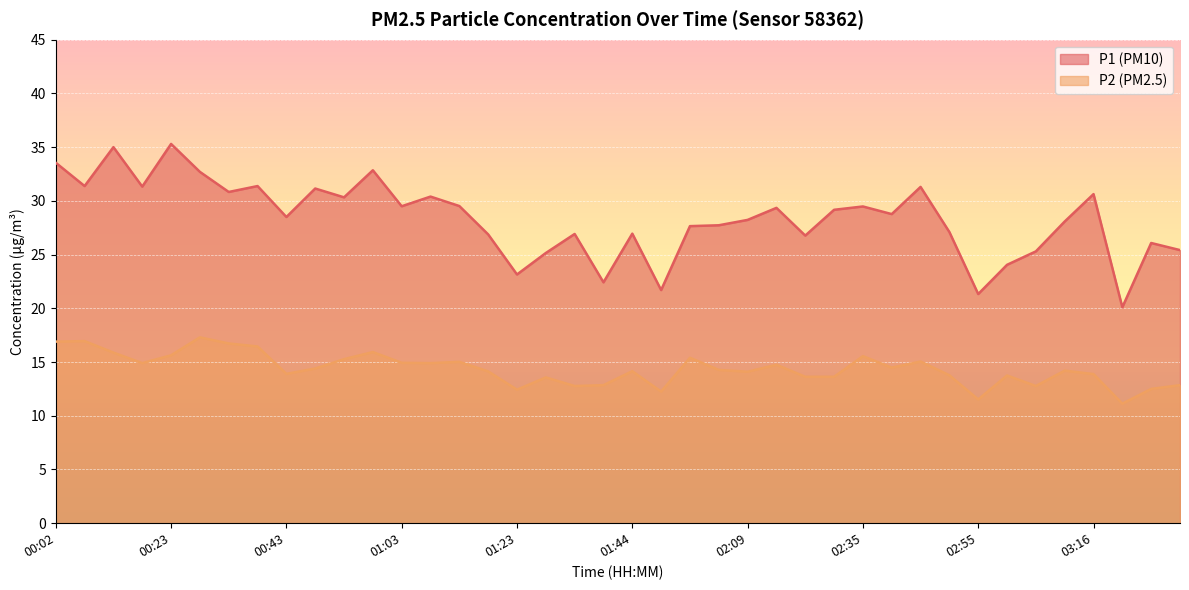

Is it true that P2 equals 3.3 at 01:49?

False